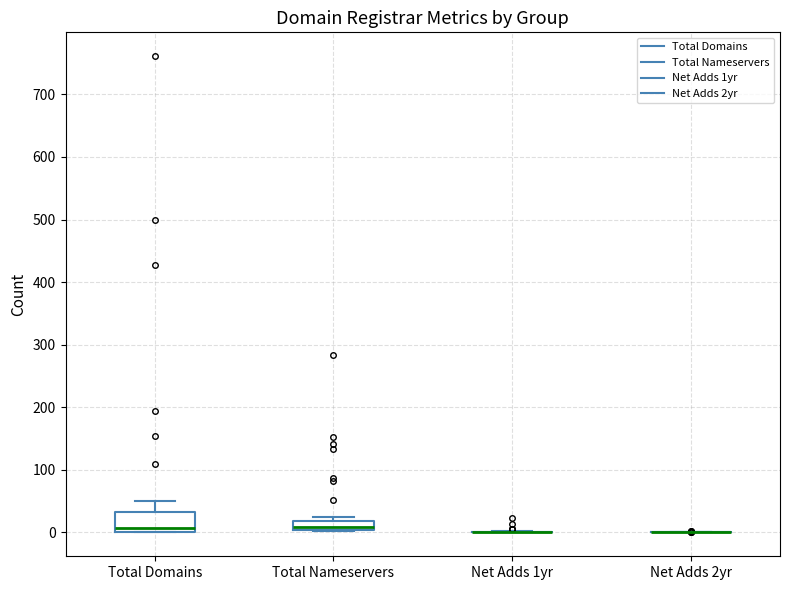

Which box is the tallest, from its lower edge to its upper edge?

Total Domains